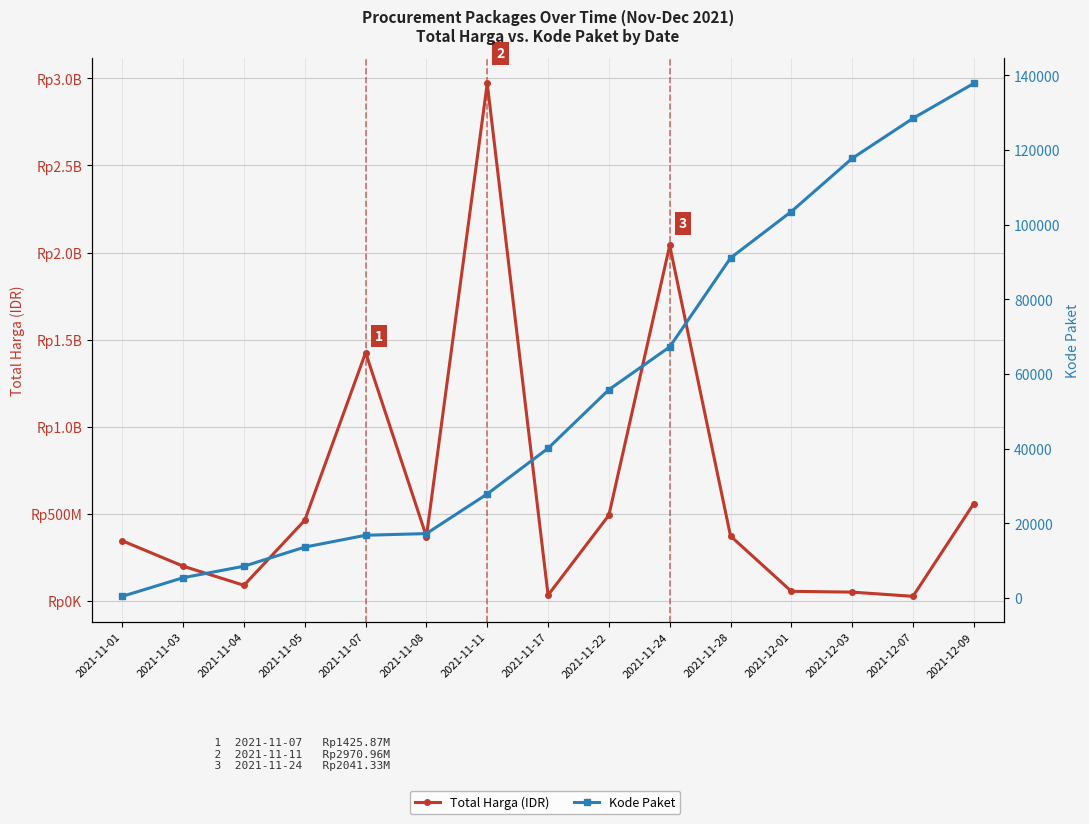

Reading left to right, extract all data points from this chart.

Total Harga (IDR): 346053900	200512270	90672075	464002100	1425867900	370566000	2970963240	34292000	493000000	2041326200	373404000	56152800	51601000	27412000	559971000
Kode Paket: 464	5449	8530	13652	16823	17272	27891	40112	55826	67279	91101	103541	117783	128516	137876